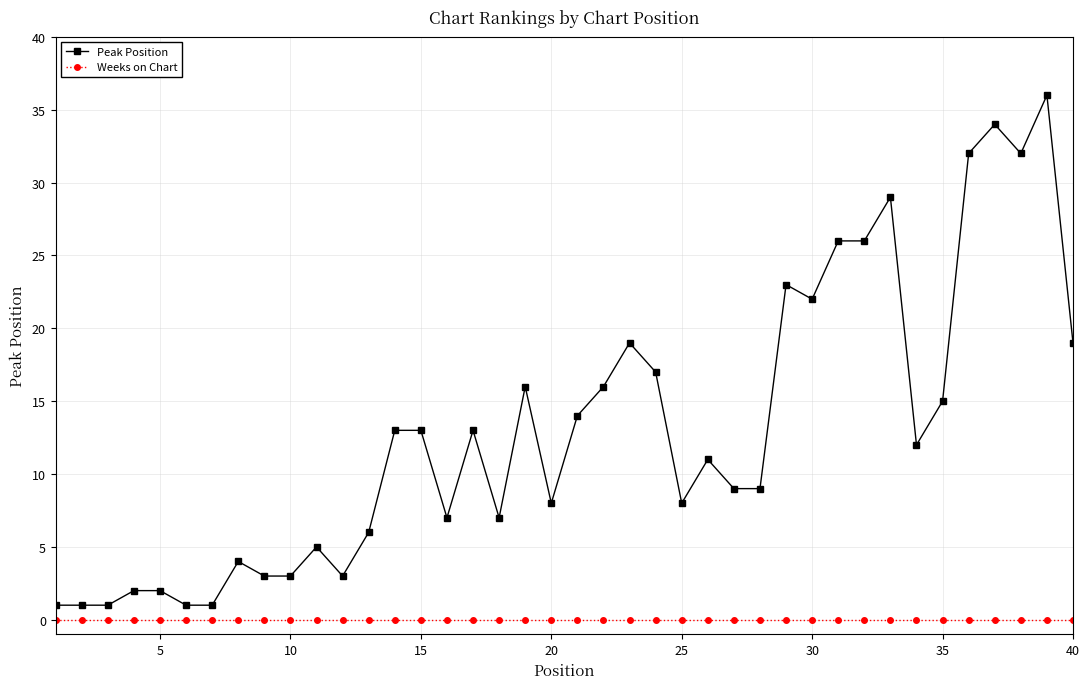

Count the number of data series in this chart.

2